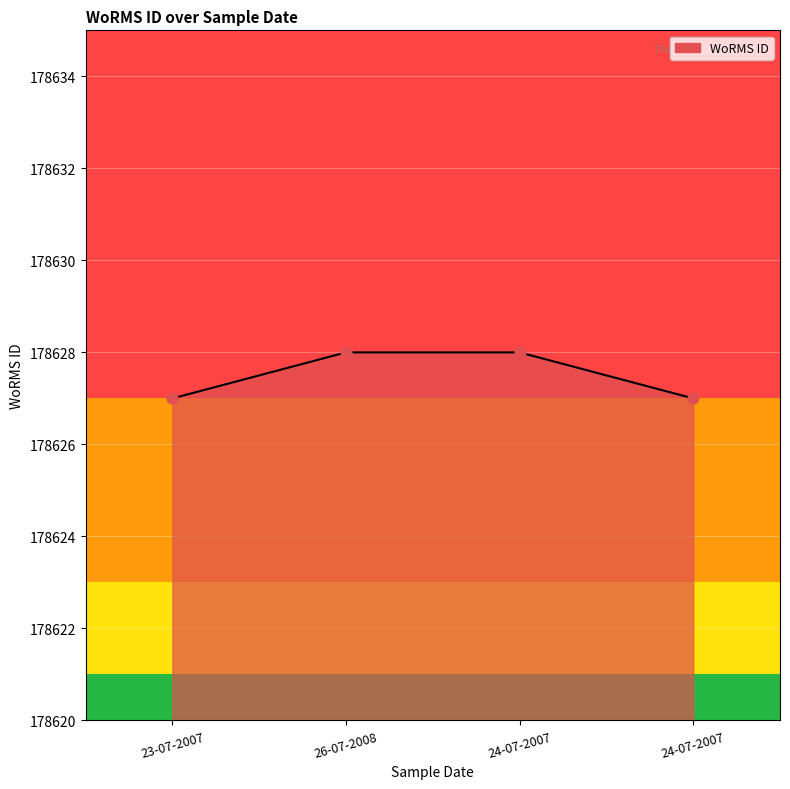

How many series are shown in this chart?

1